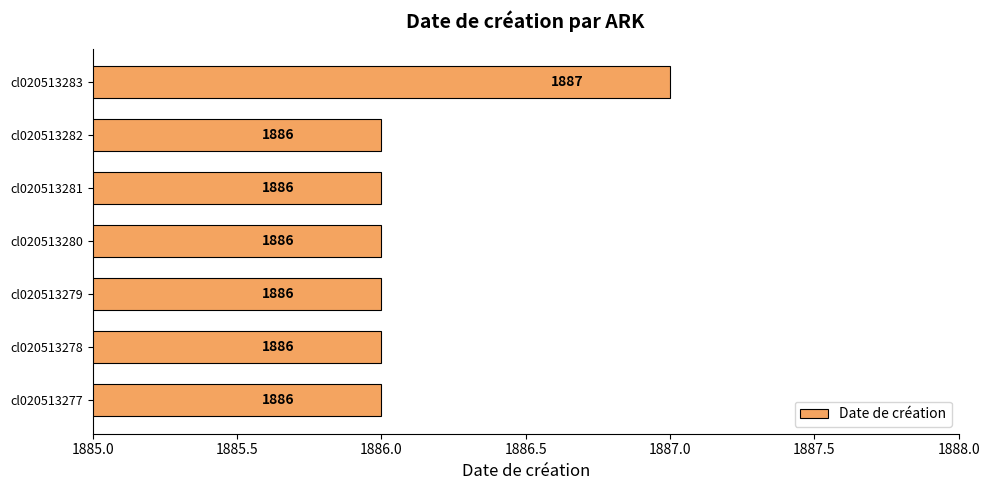

How many values exceed 1886?

1